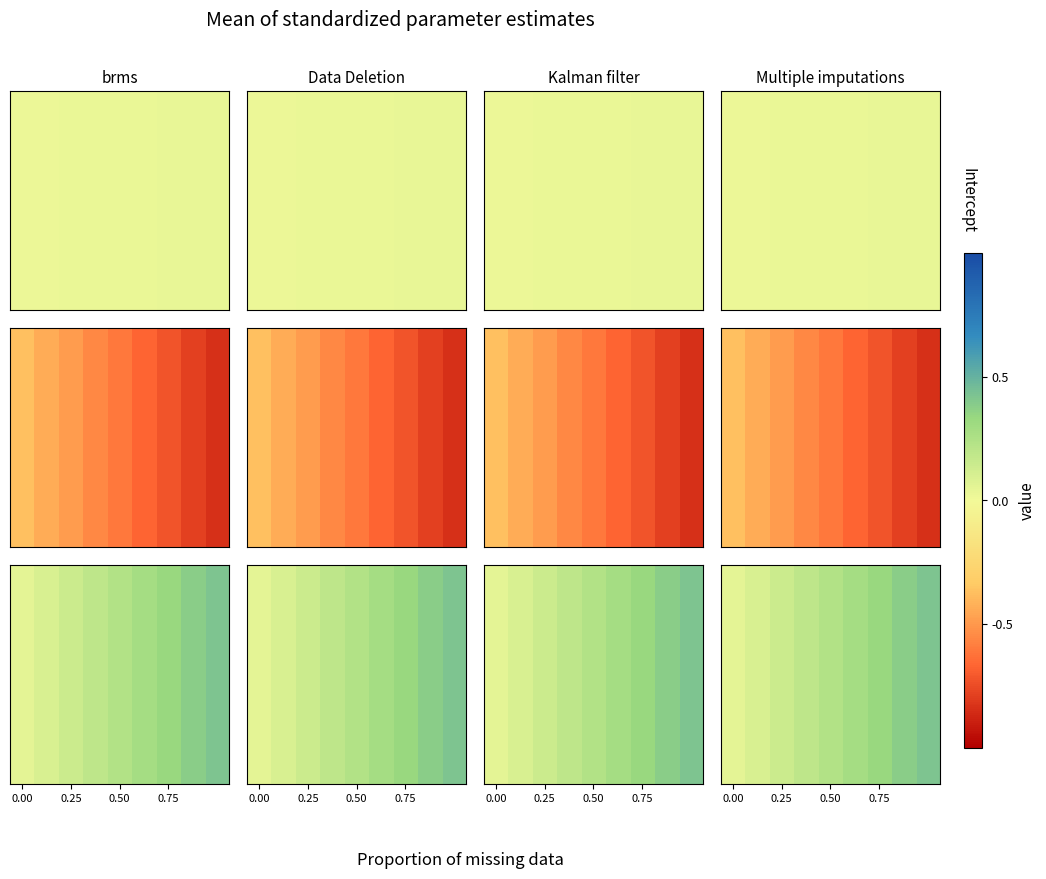

Which has a higher value, 0.00 or 8?

8